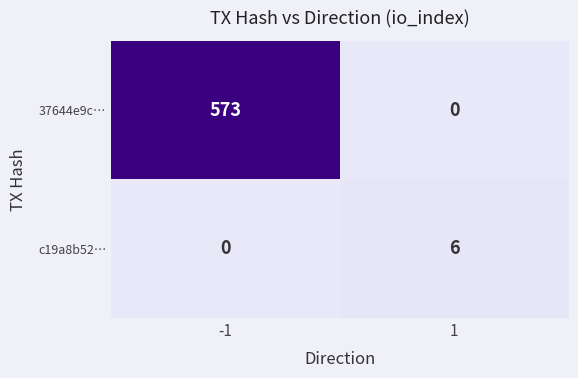

Read the 37644e9c… value at -1, to the nearest 10.

570